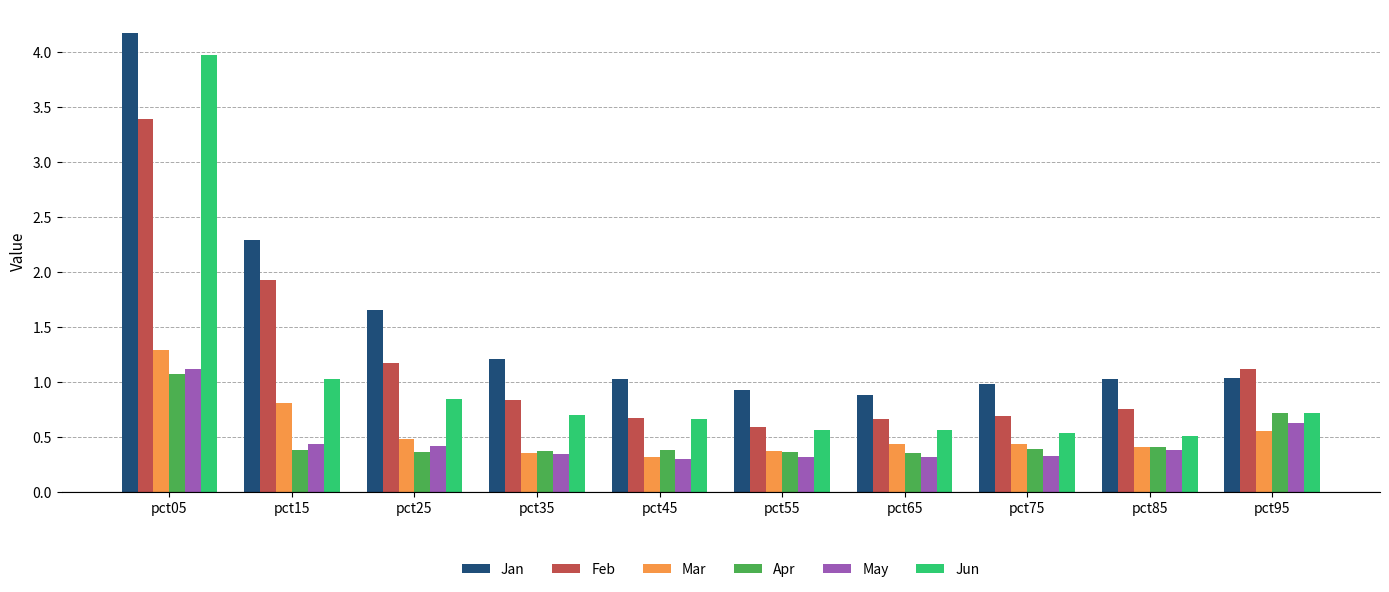

What is the difference between the highest and lowest values at pct05?

3.1